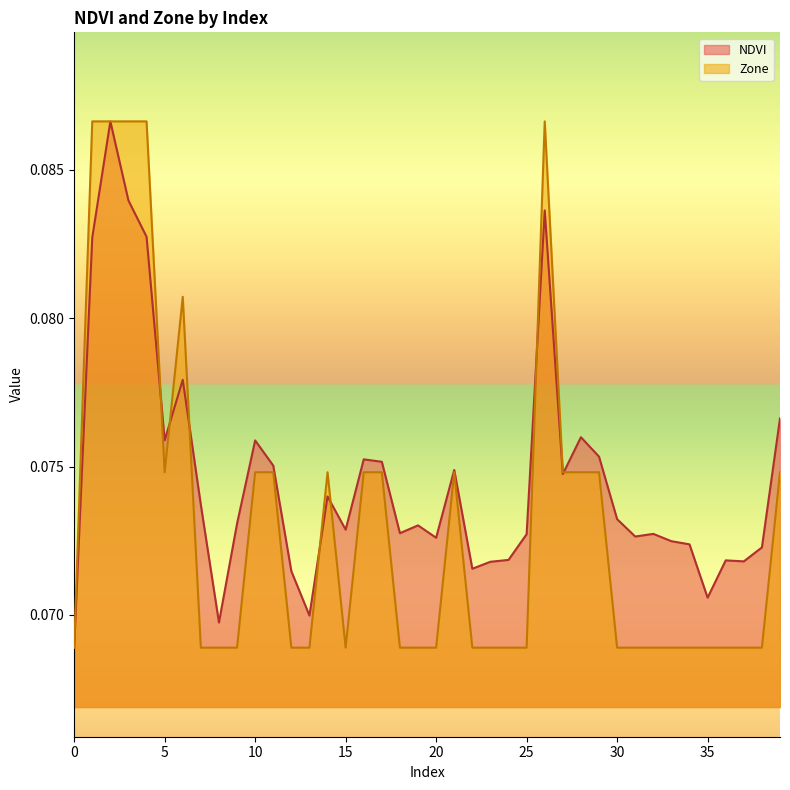

At how many categories does at least one series exceed 0?

40